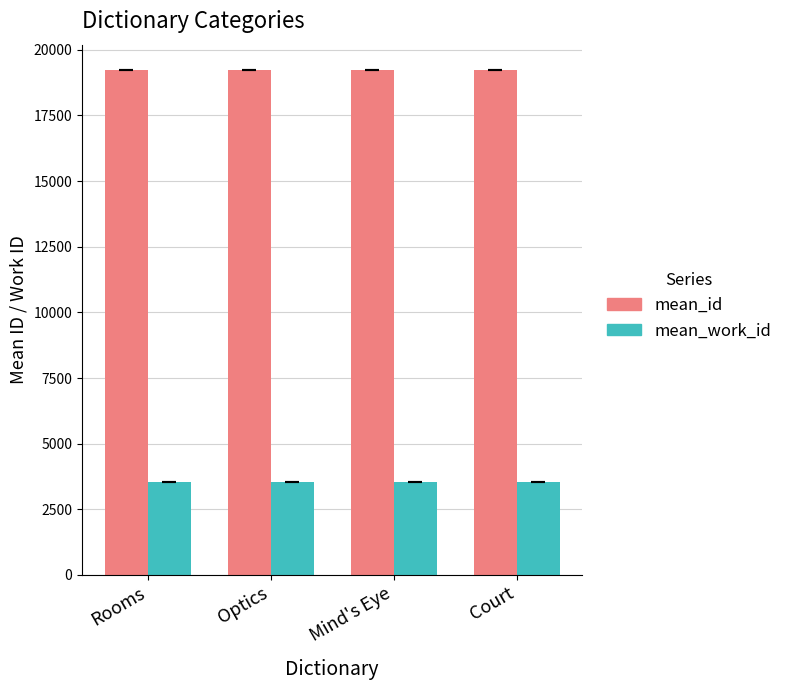

Rank the series at Mind's Eye from lowest to highest value.

mean_work_id, mean_id